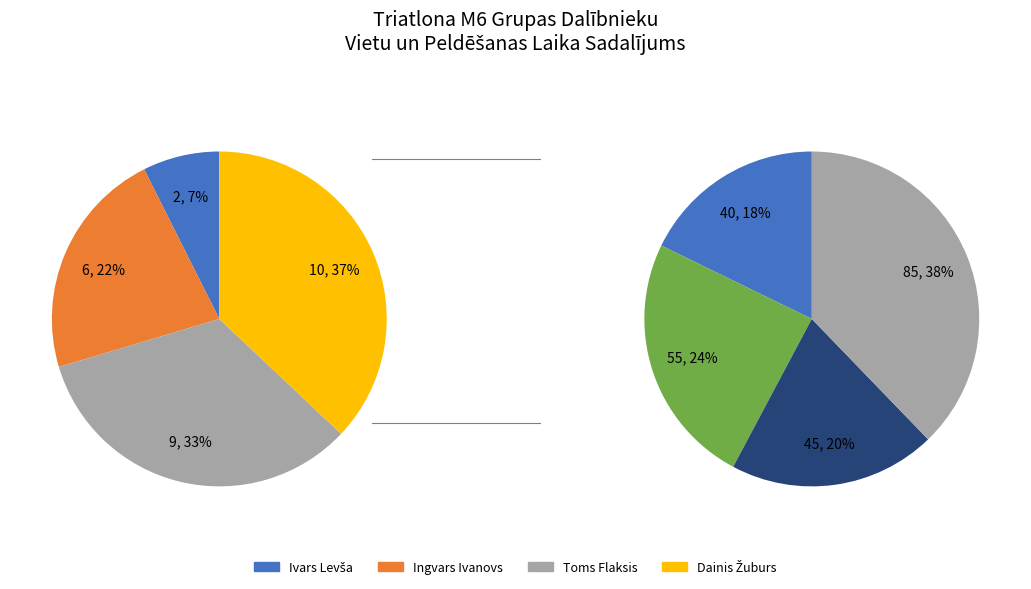

To the nearest percent, what is the difference between the Ivars Levša and Dainis Žuburs slice percentages?

30%